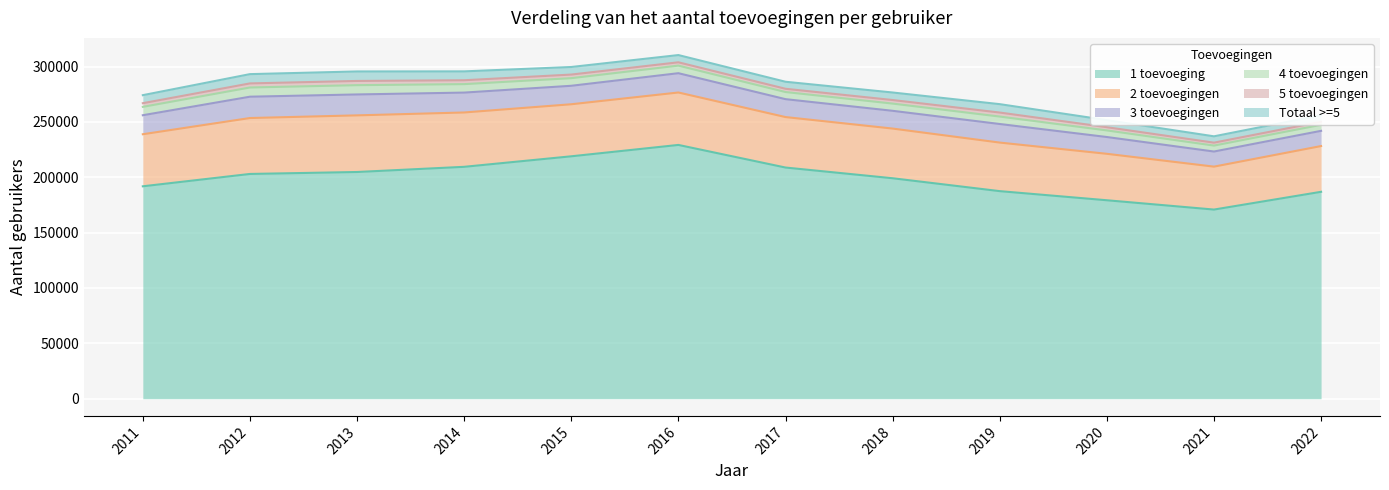

What is the value of the 4 toevoegingen point at the 8th from the left?

6532